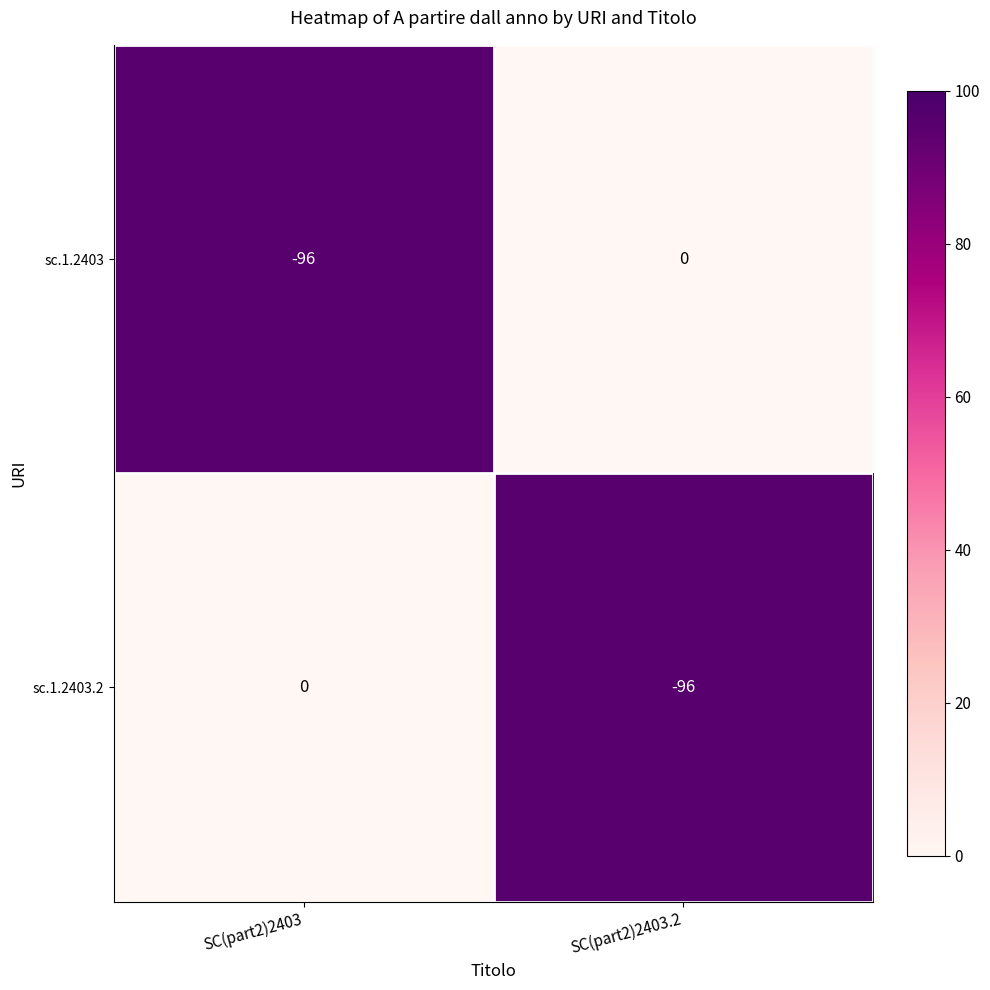

The value of sc.1.2403.2 at SC(part2)2403.2 is -21. True or false?

False